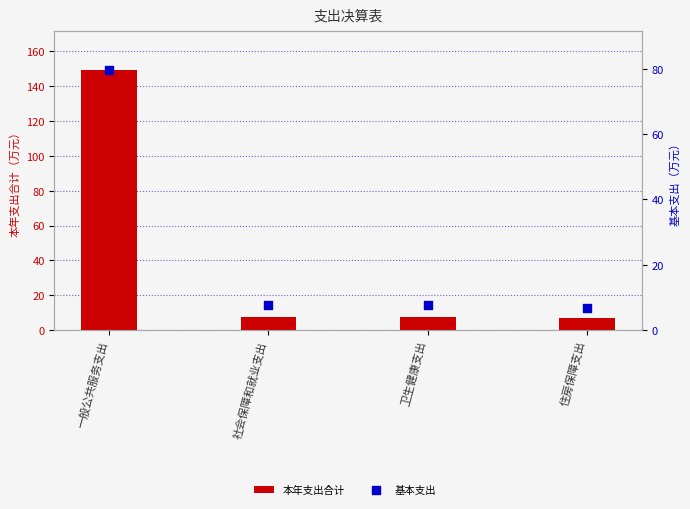

What is the total value across all series at 一般公共服务支出?

228.7